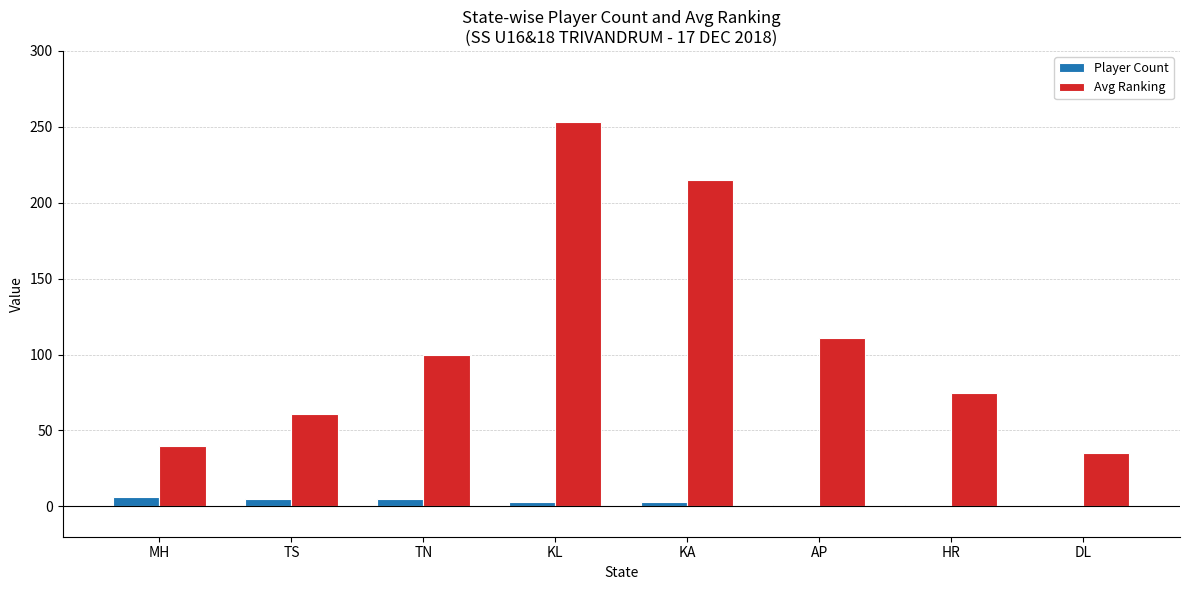

Which series has the widest spread of values?

Avg Ranking